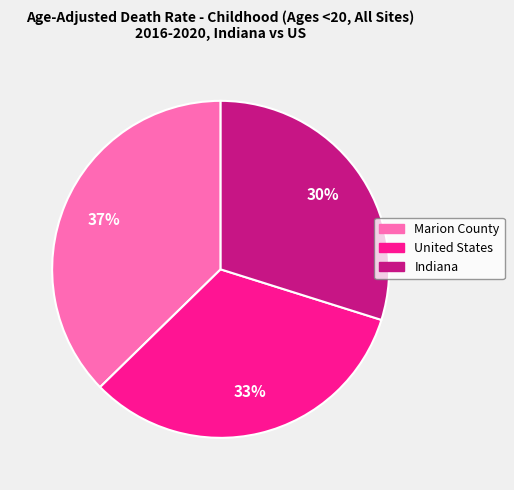

Combined, do Indiana and United States account for over 50%?

Yes